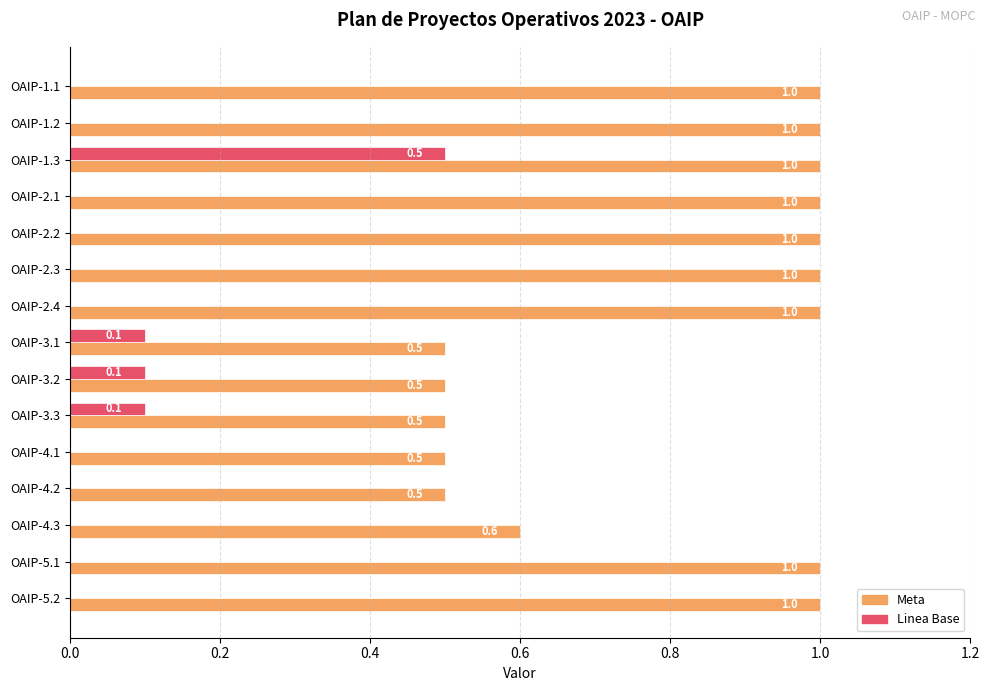

What are all the series names shown in the legend?

Meta, Linea Base